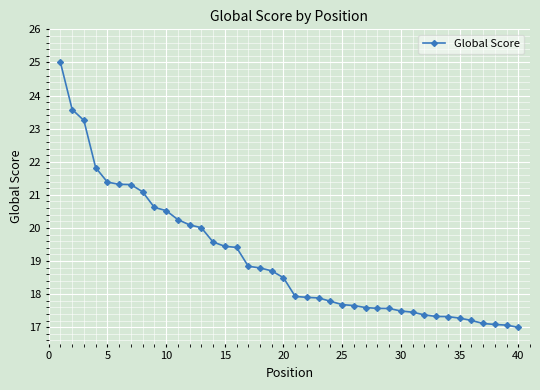

What is the greatest value displayed?

25.0